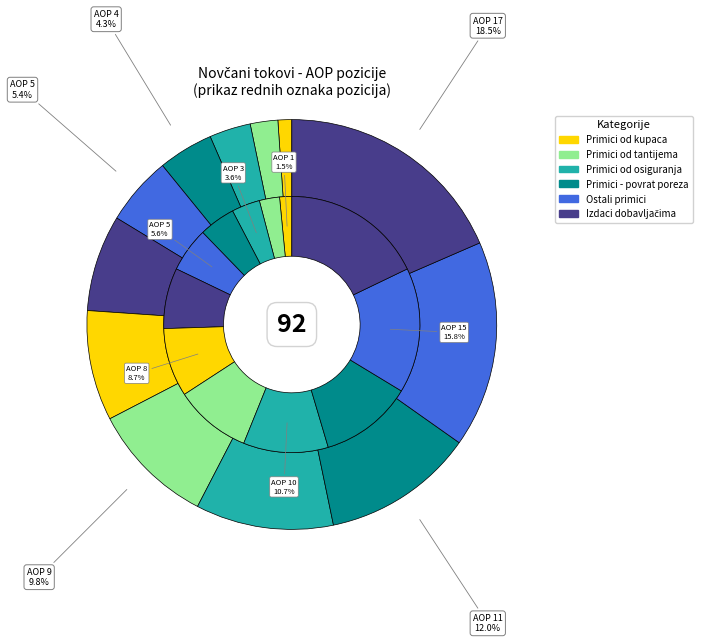

What is the change in value from Novčani primici od osiguranja to Ostali novčani primici od poslovnih?

+2